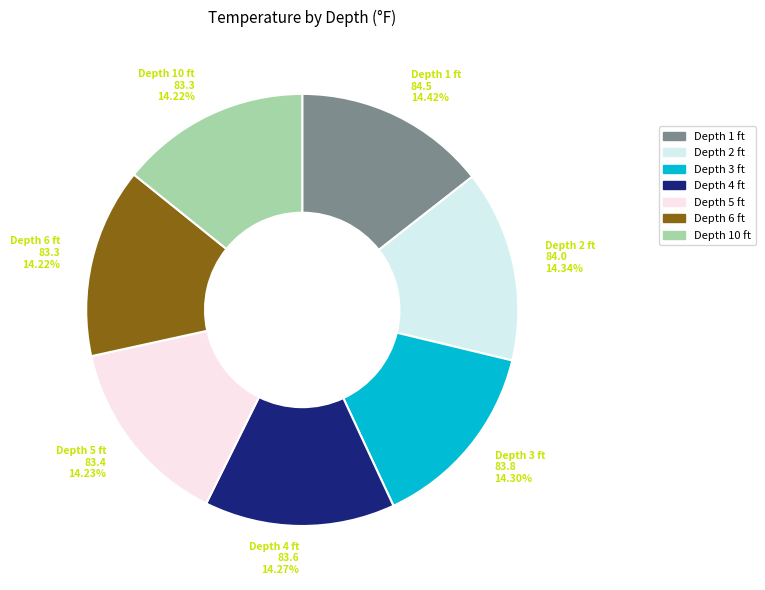

Is there a majority slice in this chart?

No